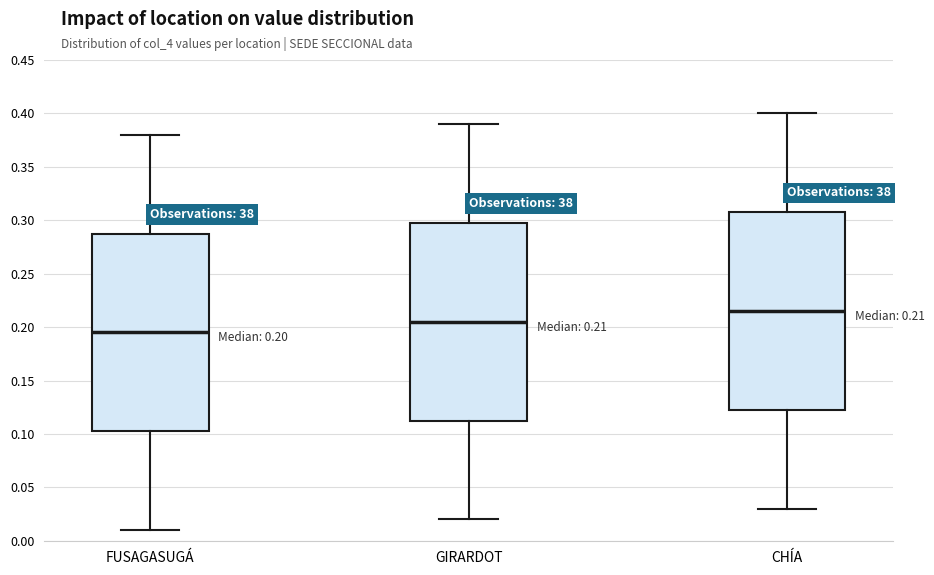

Which box's median line is the highest?

CHÍA